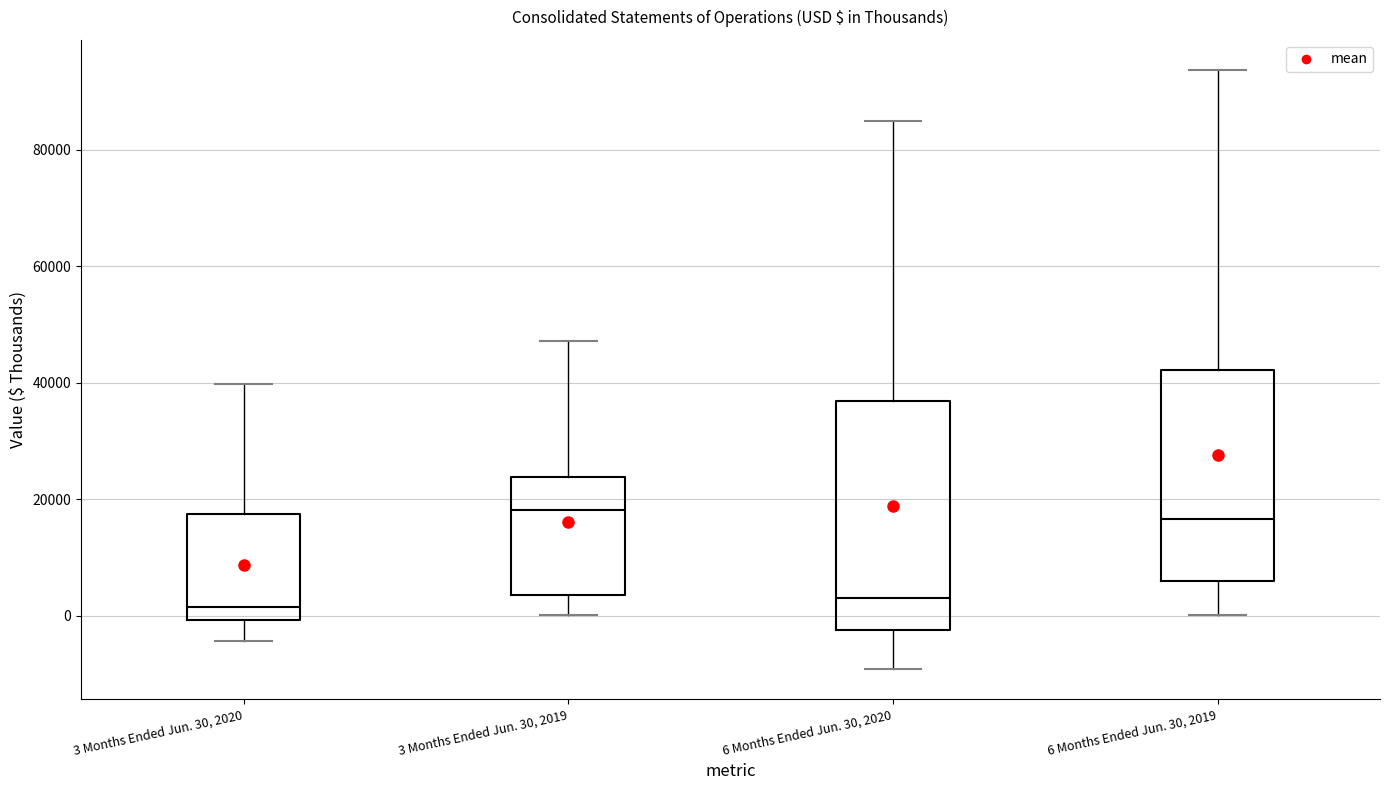

Where is the lower edge of the box for 6 Months Ended Jun. 30, 2020 on the y-axis? The values are not printed on the chart, so give them approximately, as read against the axis.

-2000